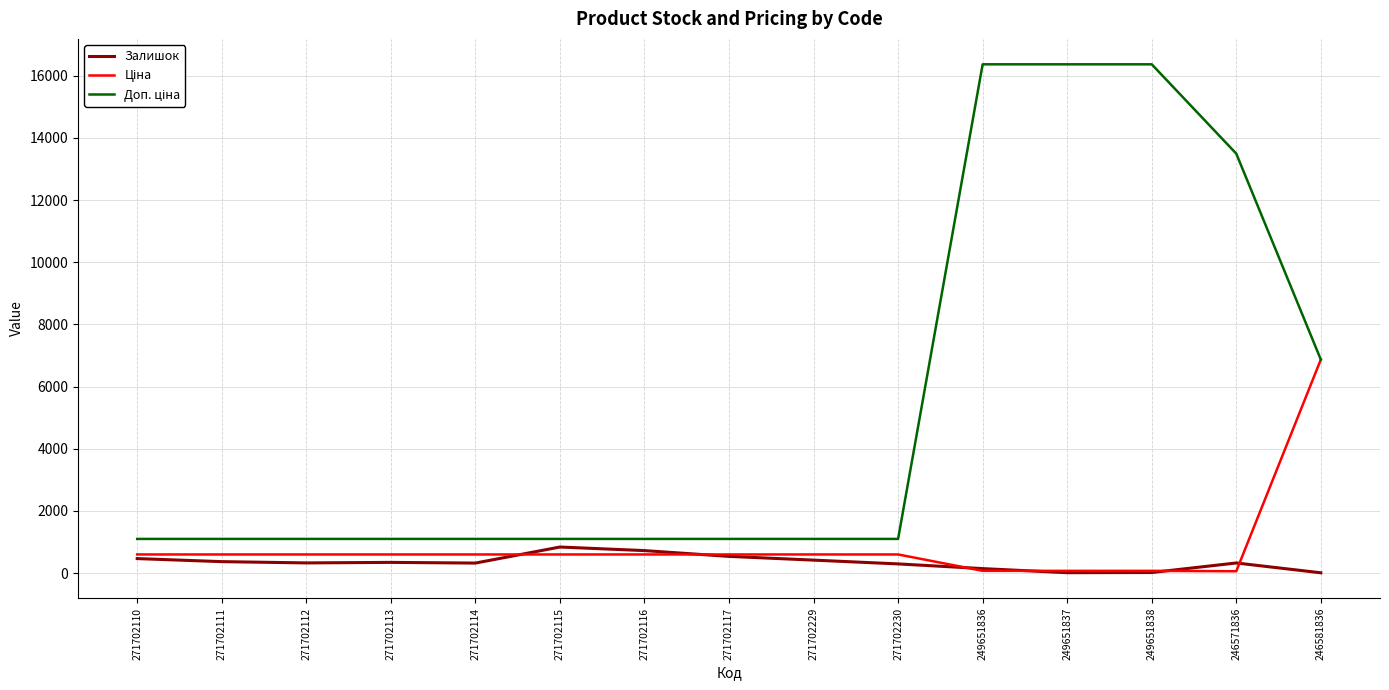

What is the total value across all series at 271702110?

2166.9